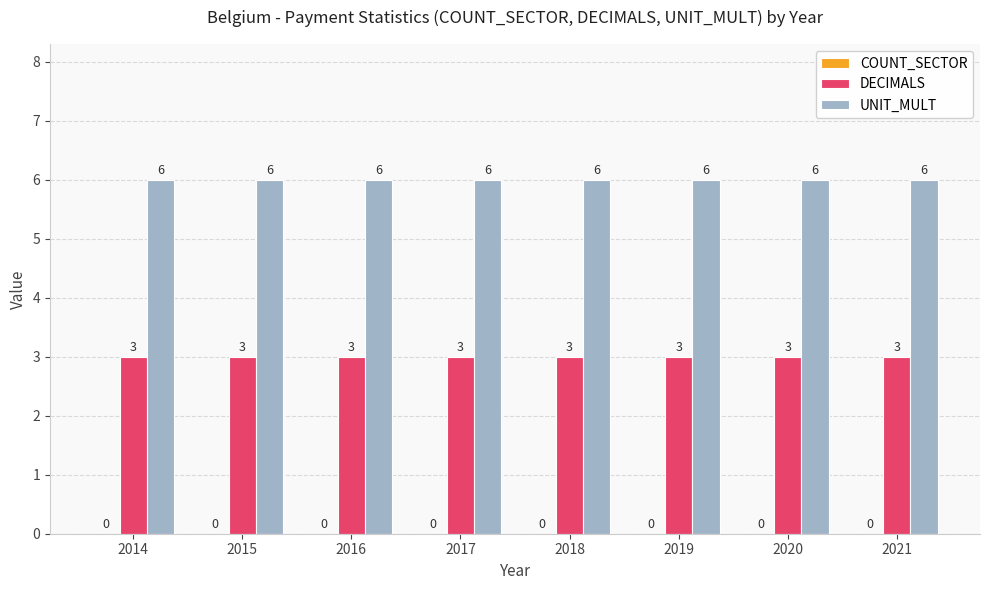

What is the minimum value for UNIT_MULT?

6